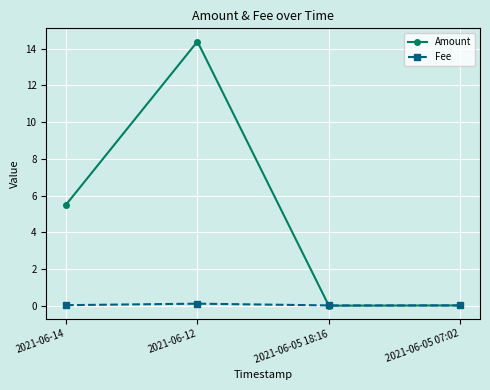

How many values in the Amount series exceed 5?

2